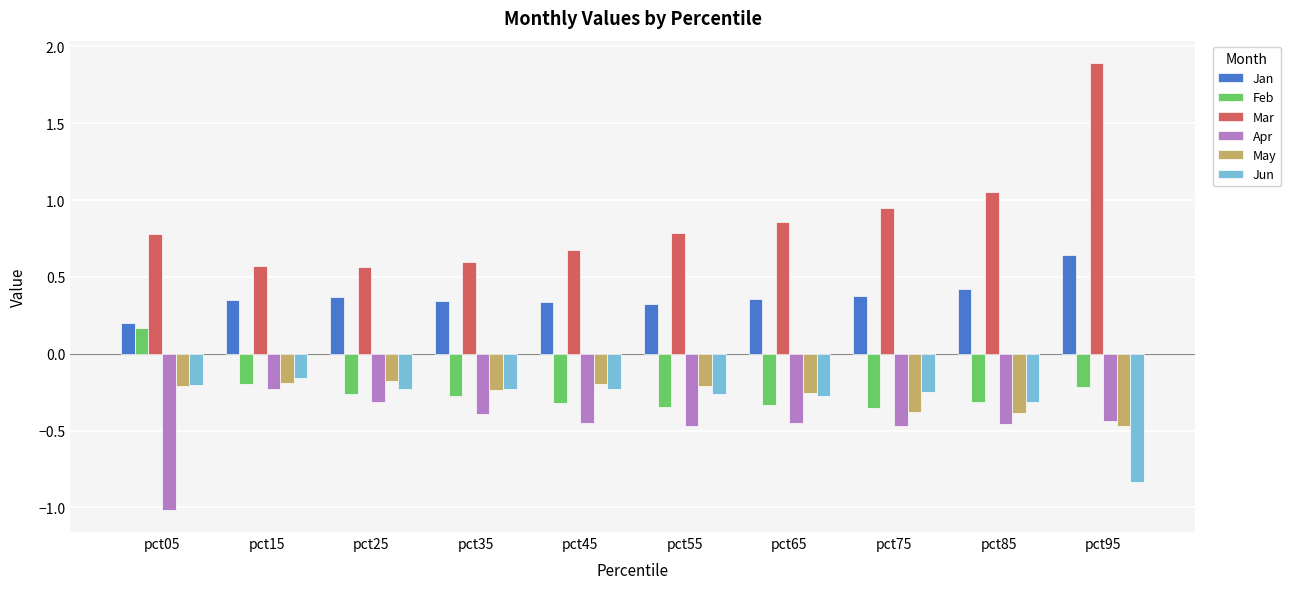

What is the total value across all series at pct15?

0.2